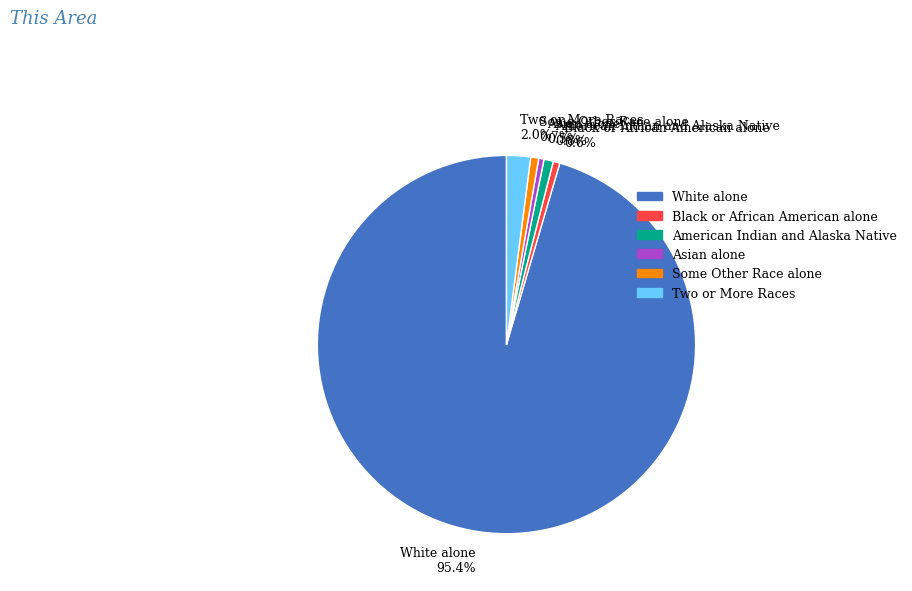

What portion of the pie excludes White alone 95.4%?

4.6%